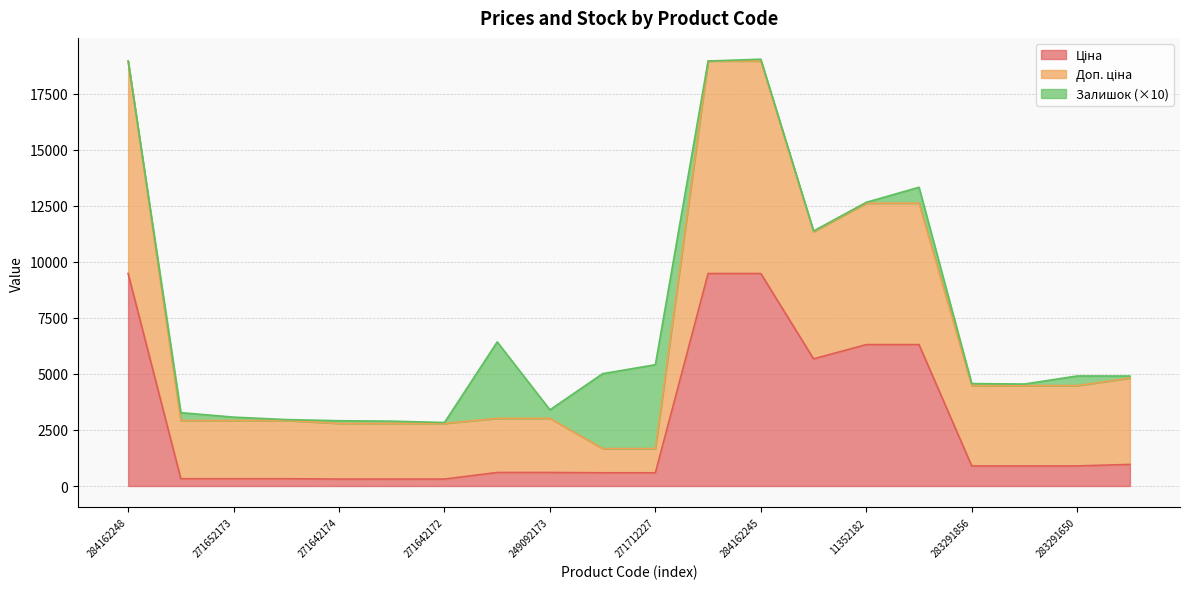

What is the total value across all series at 271712227?

5411.6